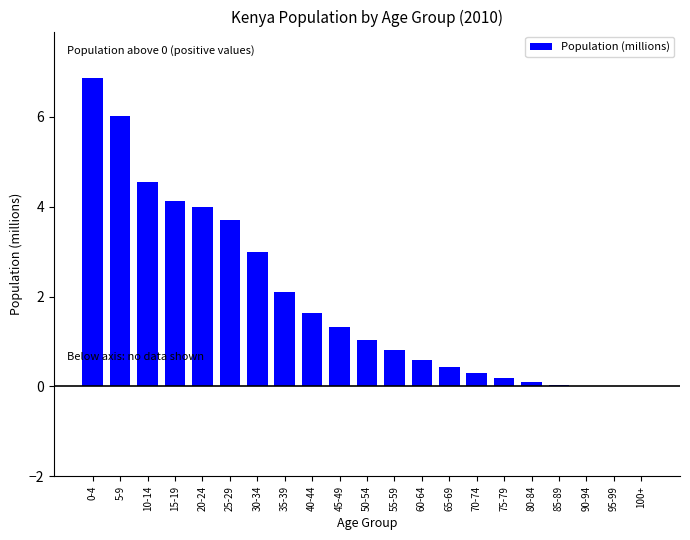

What is the greatest value displayed?

6.9